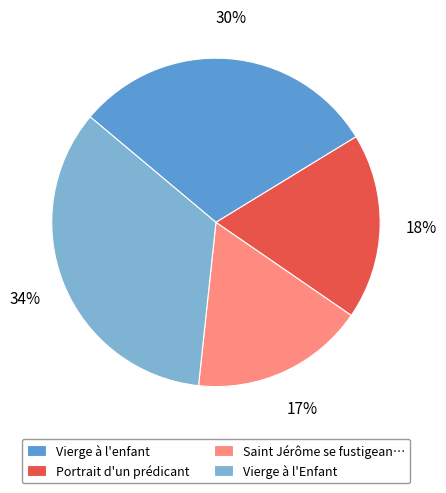

Is it true that Vierge à l'enfant is 21% of the pie?

False